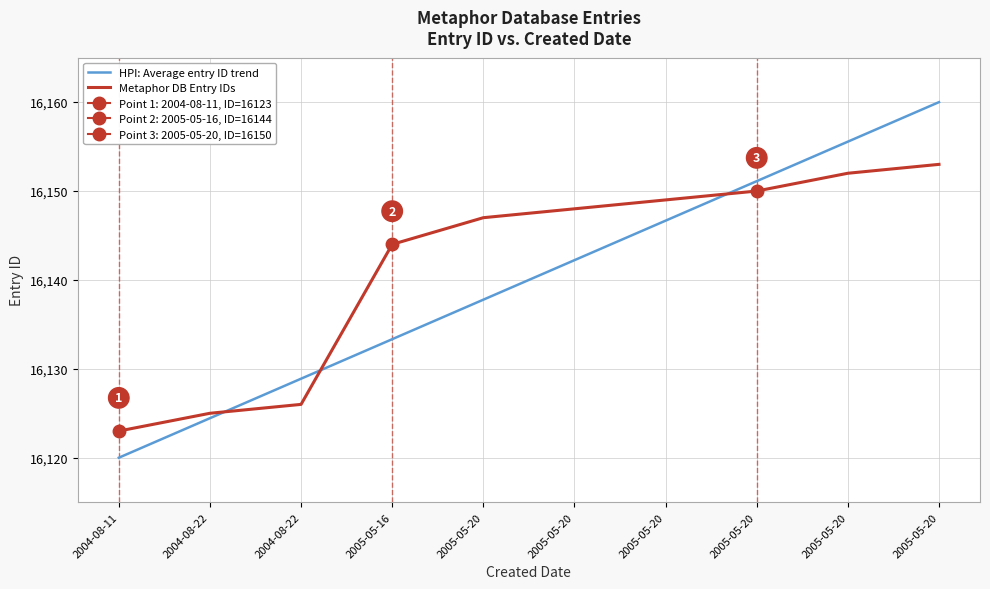

At how many categories does at least one series exceed 16150?

3